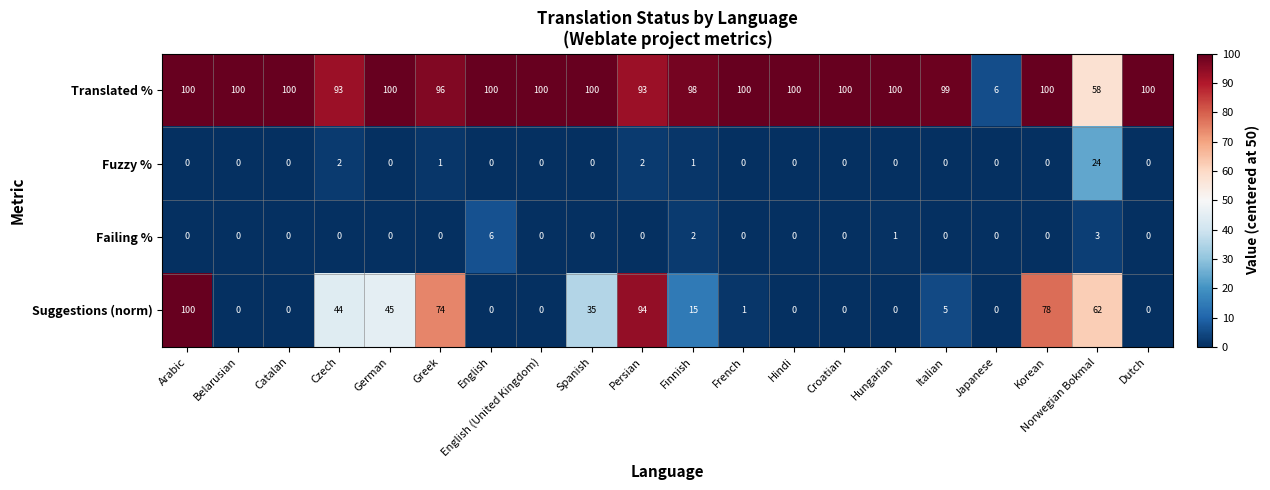

What is the difference between the highest and lowest values at English (United Kingdom)?

100